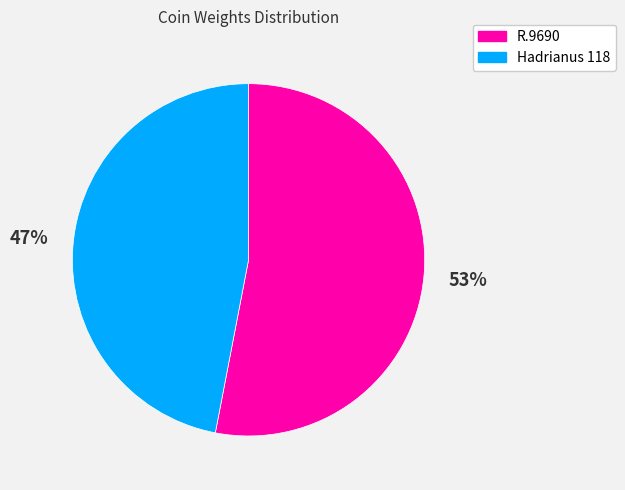

To the nearest percent, what is the average slice percentage?

50%